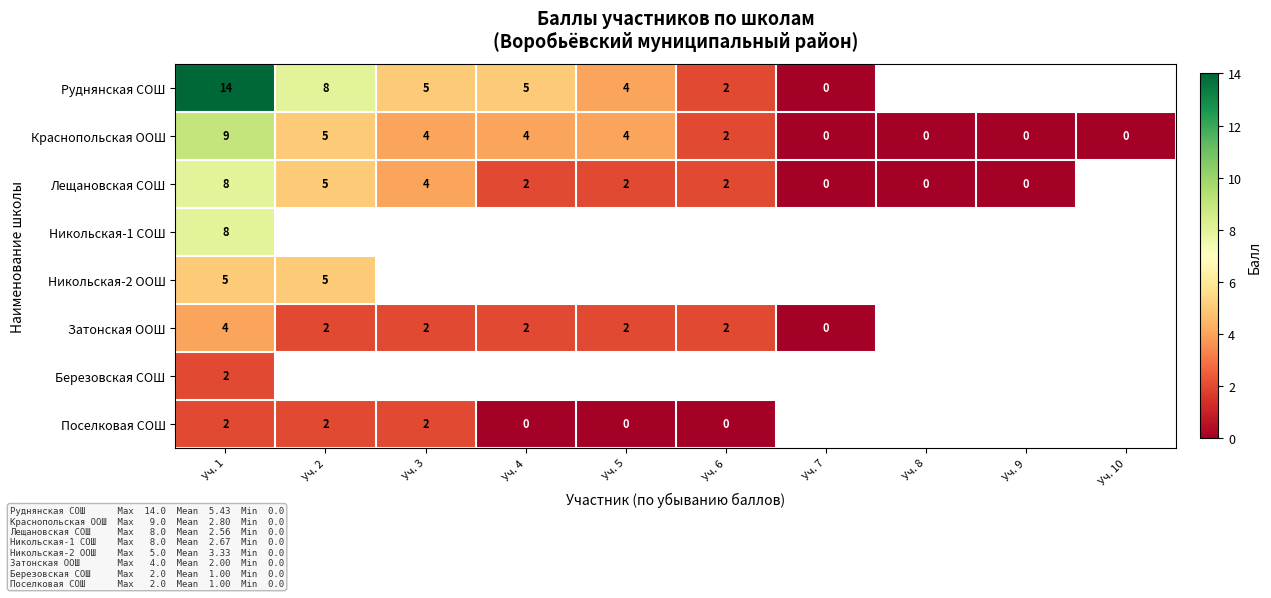

Is it true that Руднянская СОШ equals 5 at Уч. 4?

True